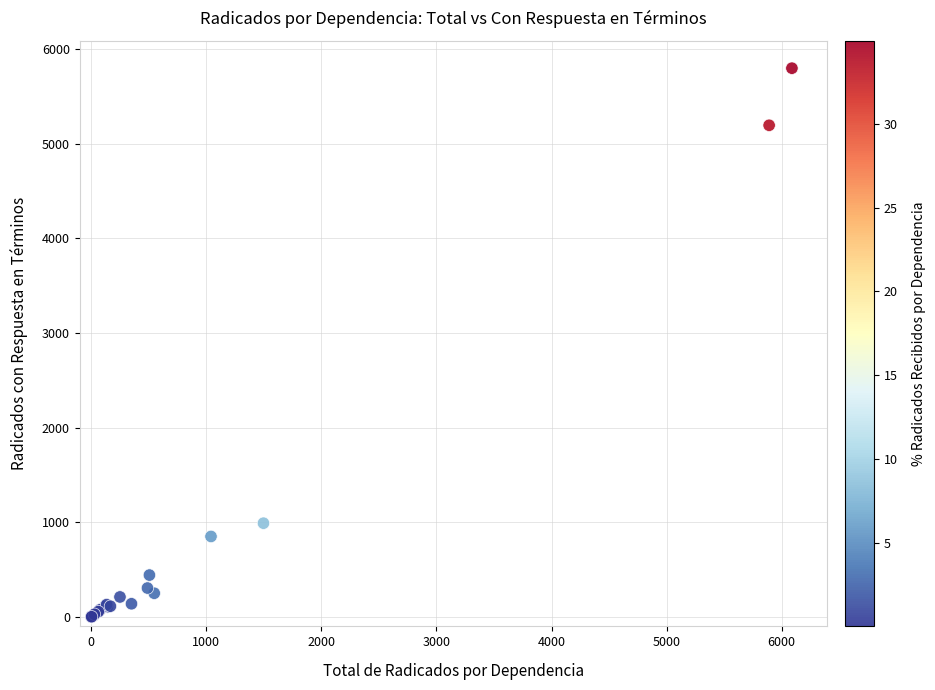

What Y value in the scatter plot is closest to 2898?

990